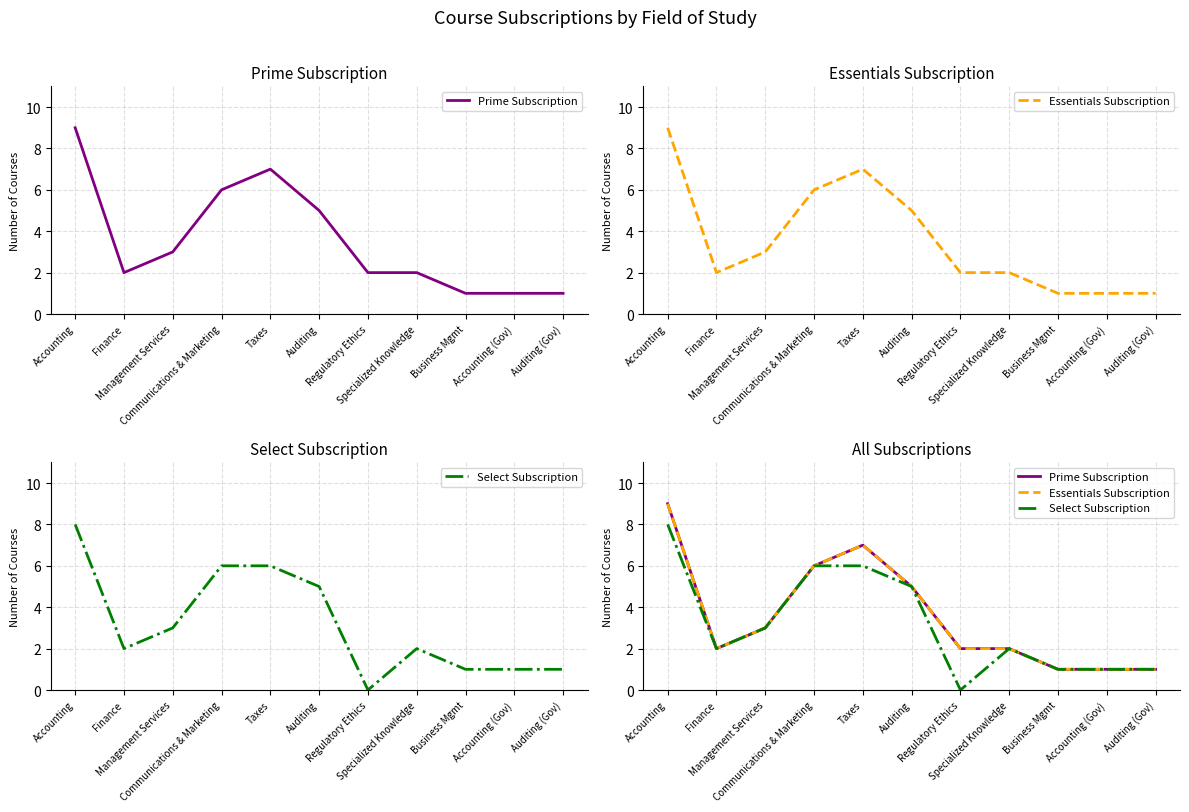

Which series has the largest total across all categories?

Prime Subscription